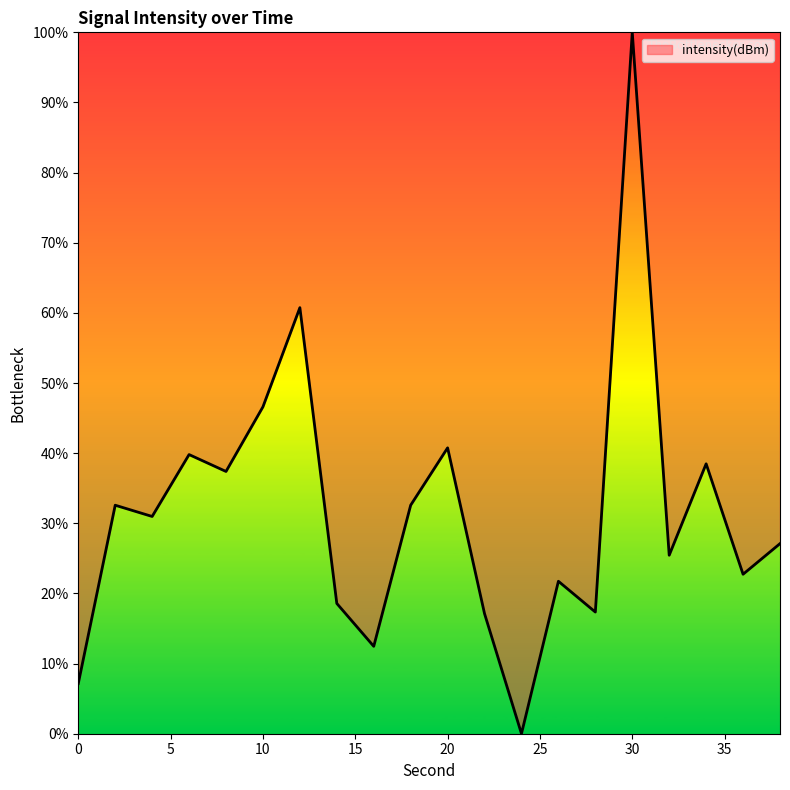

What is the average value?

31.5